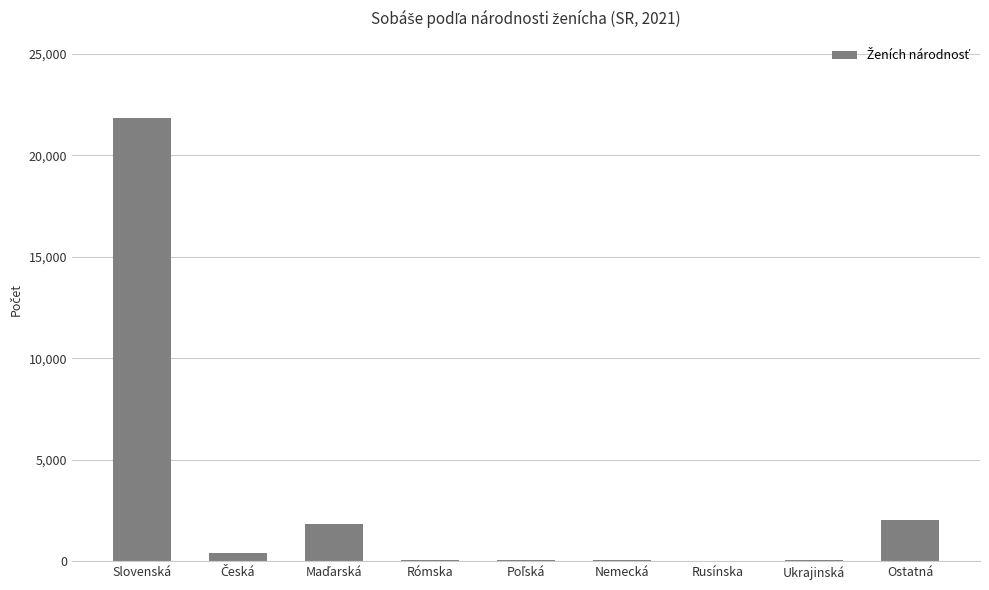

What is the sum of all values?

26350